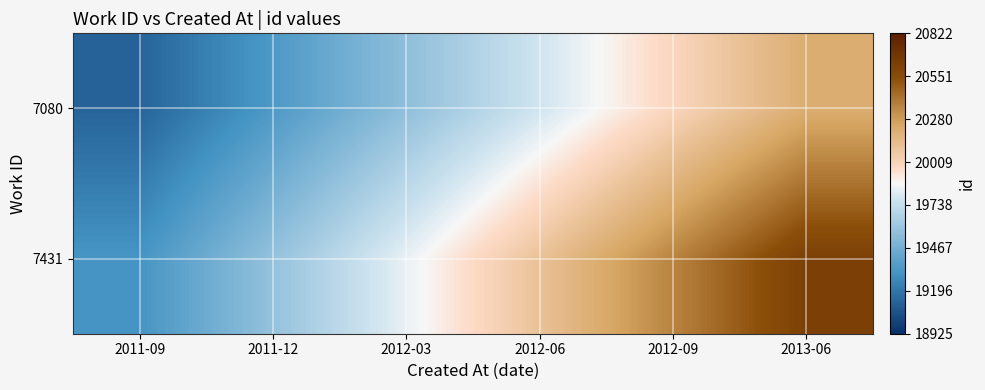

What is the minimum value shown in the chart?

19125.0